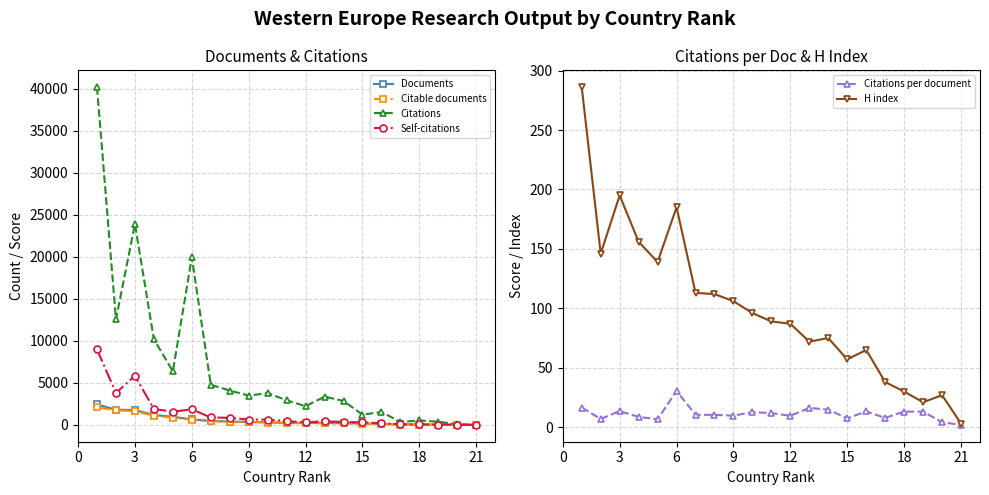

After their last crossing, which series has the higher values: H index or Citations?

H index